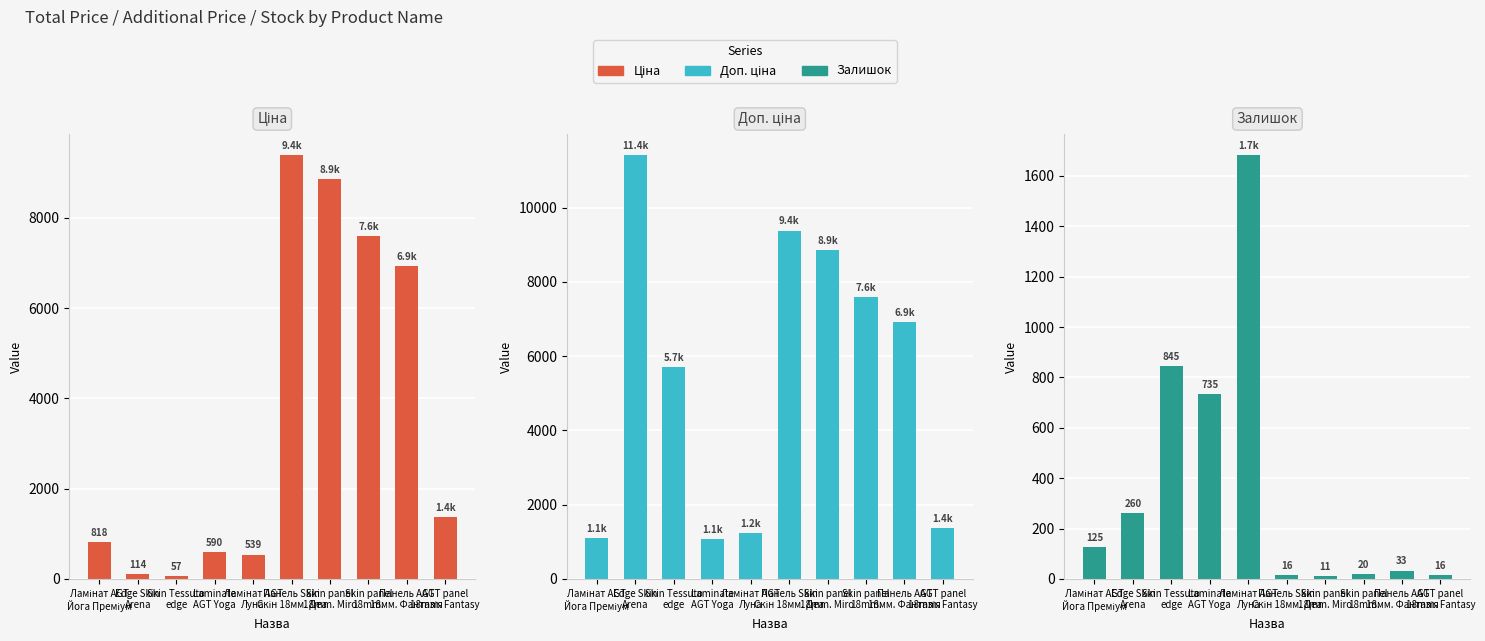

What is the difference between the second highest and second lowest values in the Залишок series?

829.0